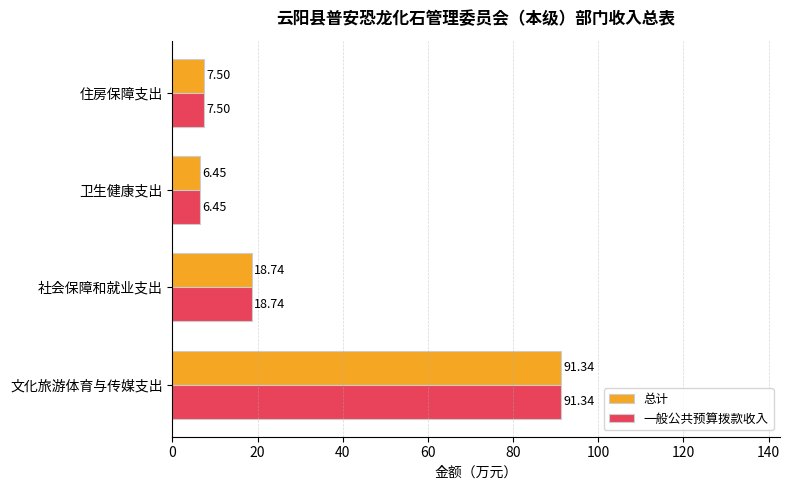

How many categories are shown in the chart?

4